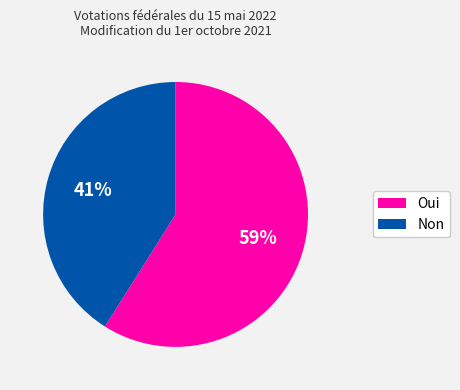

Do Oui and Non together represent more than half of the pie?

Yes